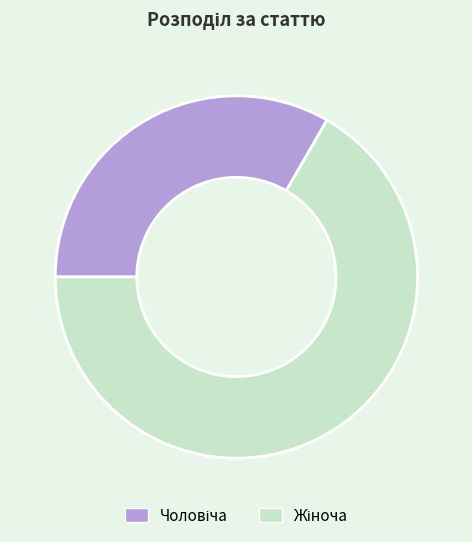

Is there a majority slice in this chart?

Yes